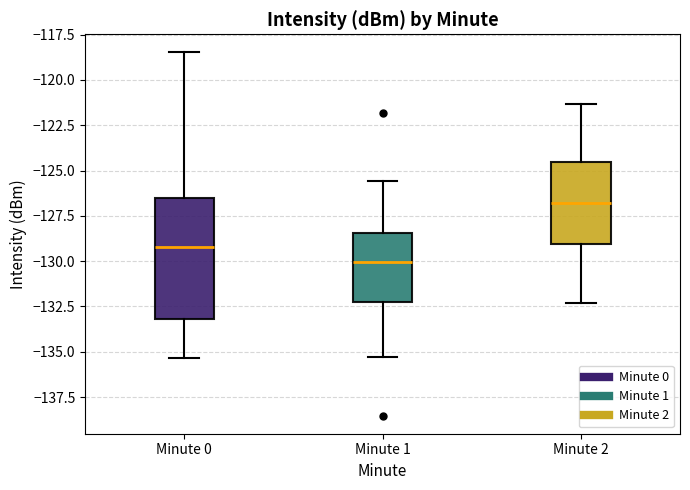

Where is the upper edge of the box for Minute 0 on the y-axis? The values are not printed on the chart, so give them approximately, as read against the axis.

-126.5